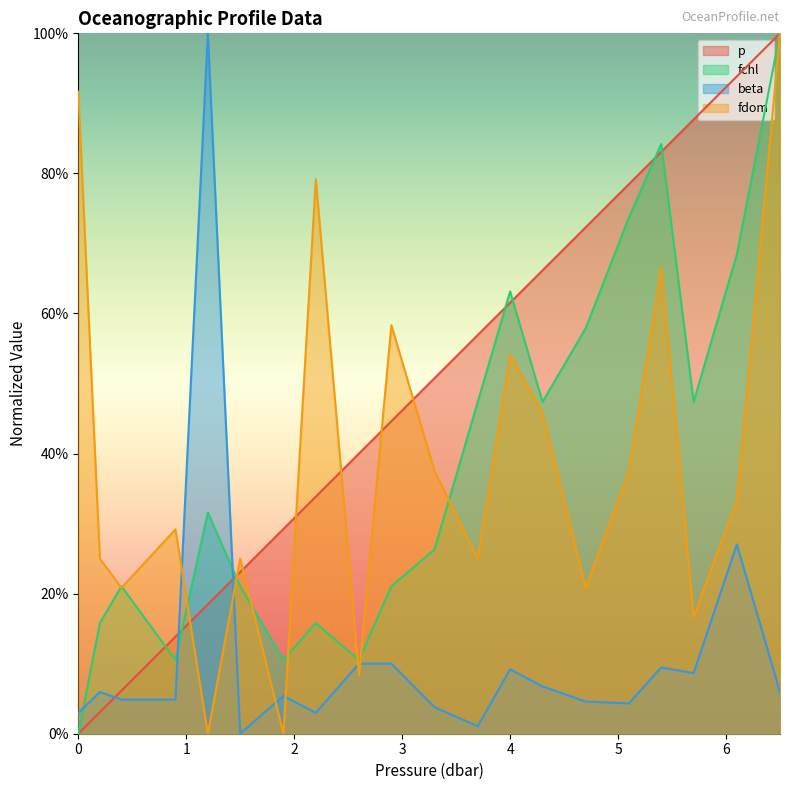

True or false: beta and fdom intersect in this chart.

True